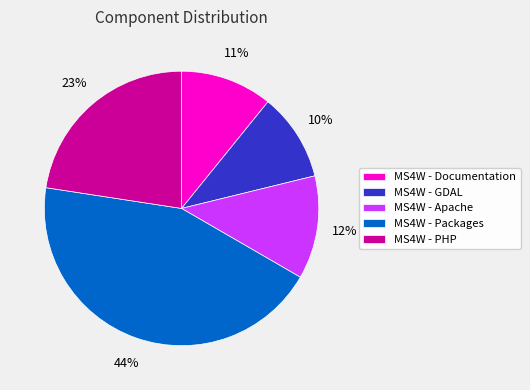

What is the largest slice in the pie chart?

MS4W - Packages